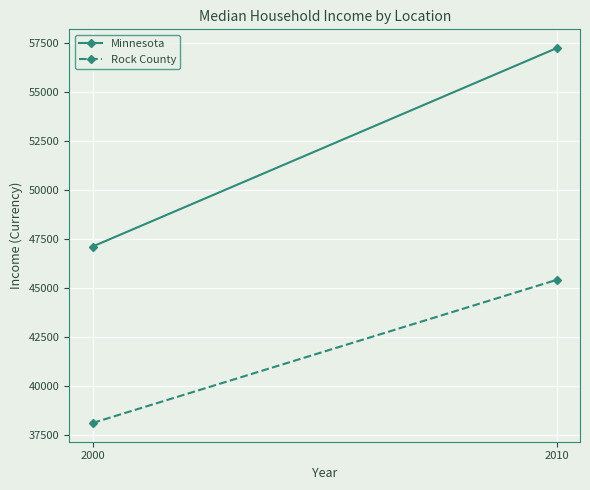

What is the spread (max minus min) of values at 2000?

9009